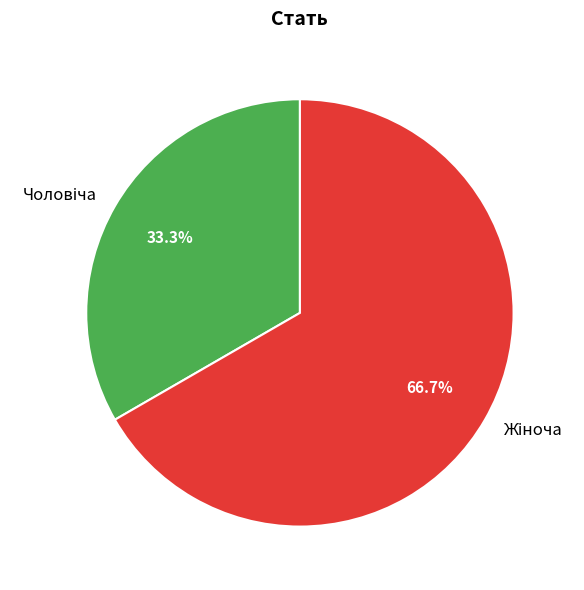

Is there any slice that represents more than half of the pie?

Yes